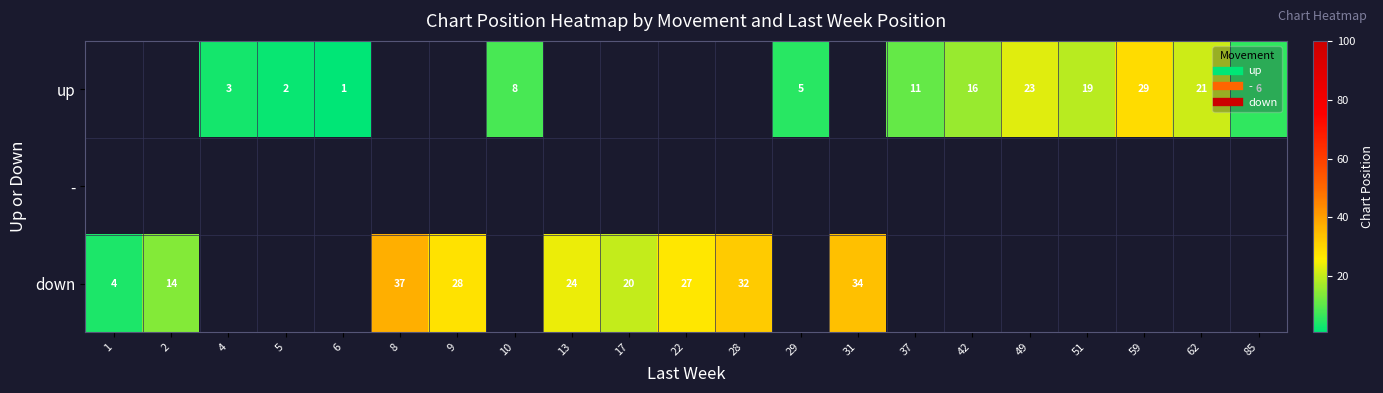

Rank the series by their average value, from highest to lowest.

up, -, down